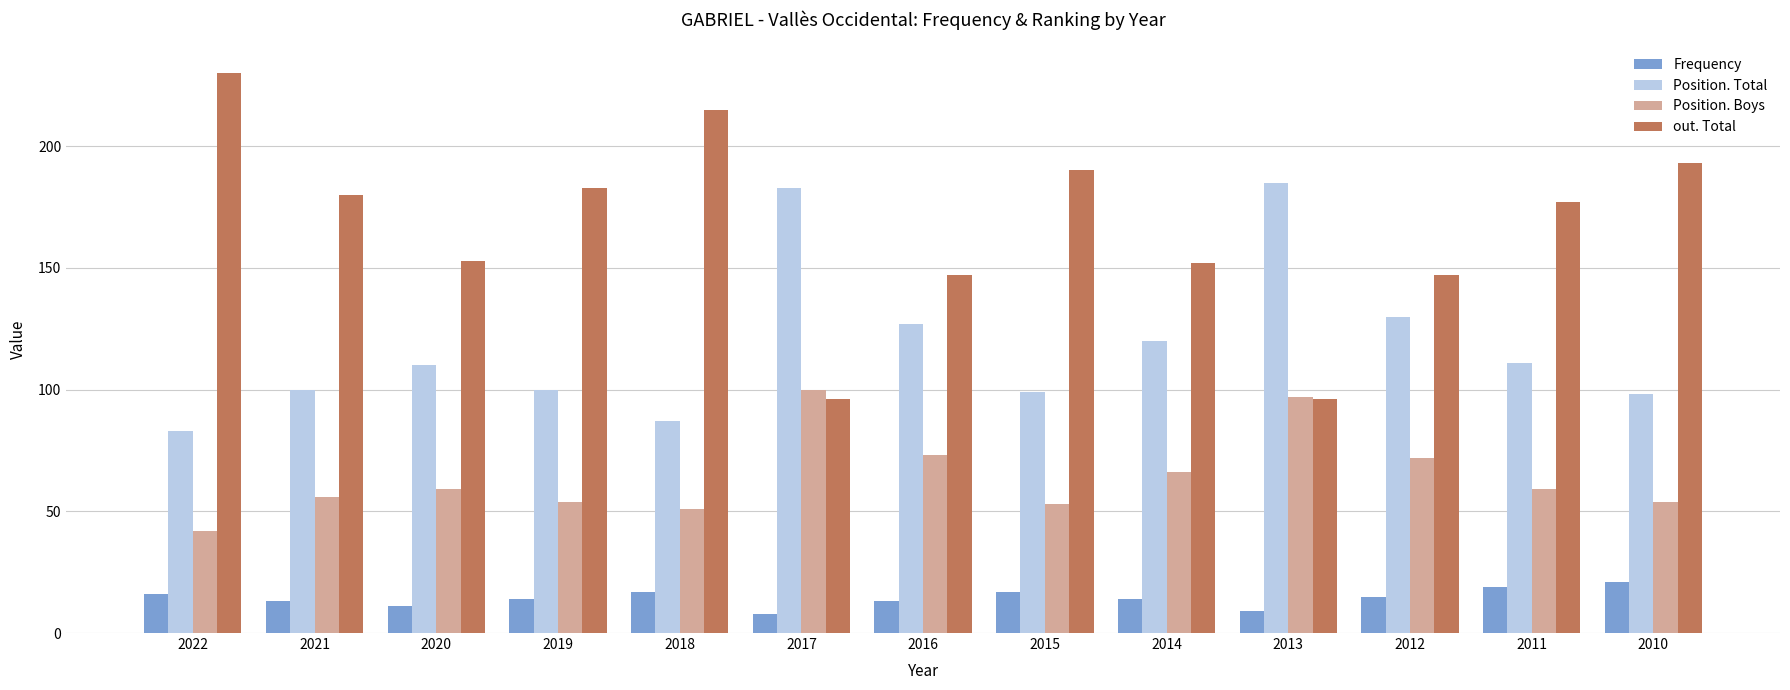

The out. Total series shows 147 at 2012. True or false?

True